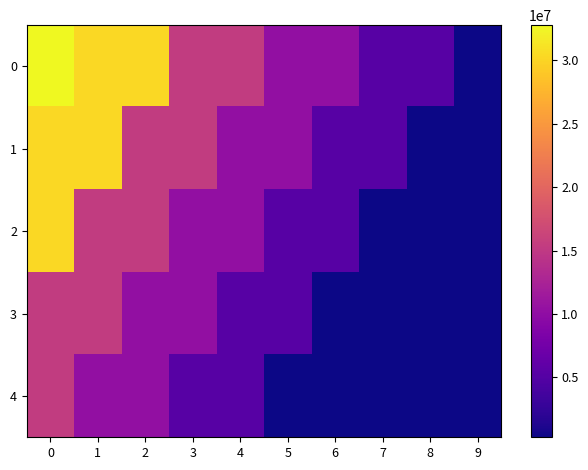

At how many categories does at least one series exceed 26405298?

3